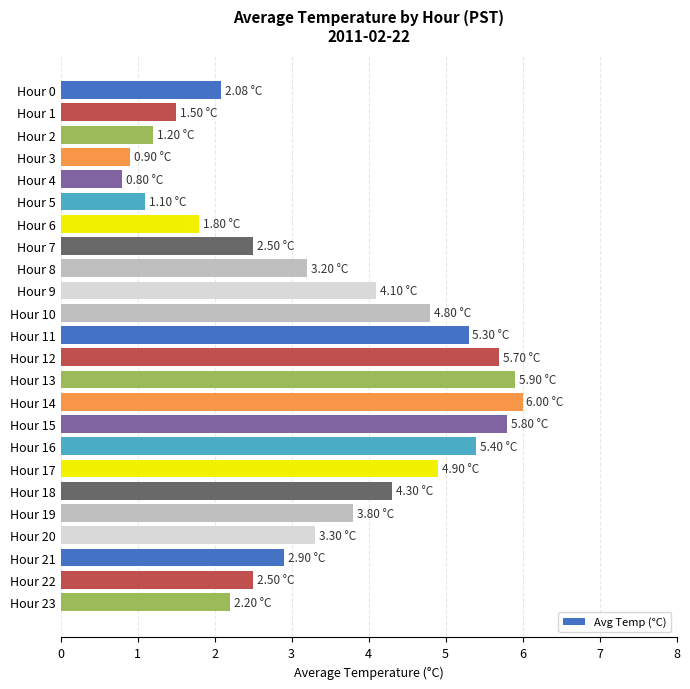

Count the number of values greater than 3.

13